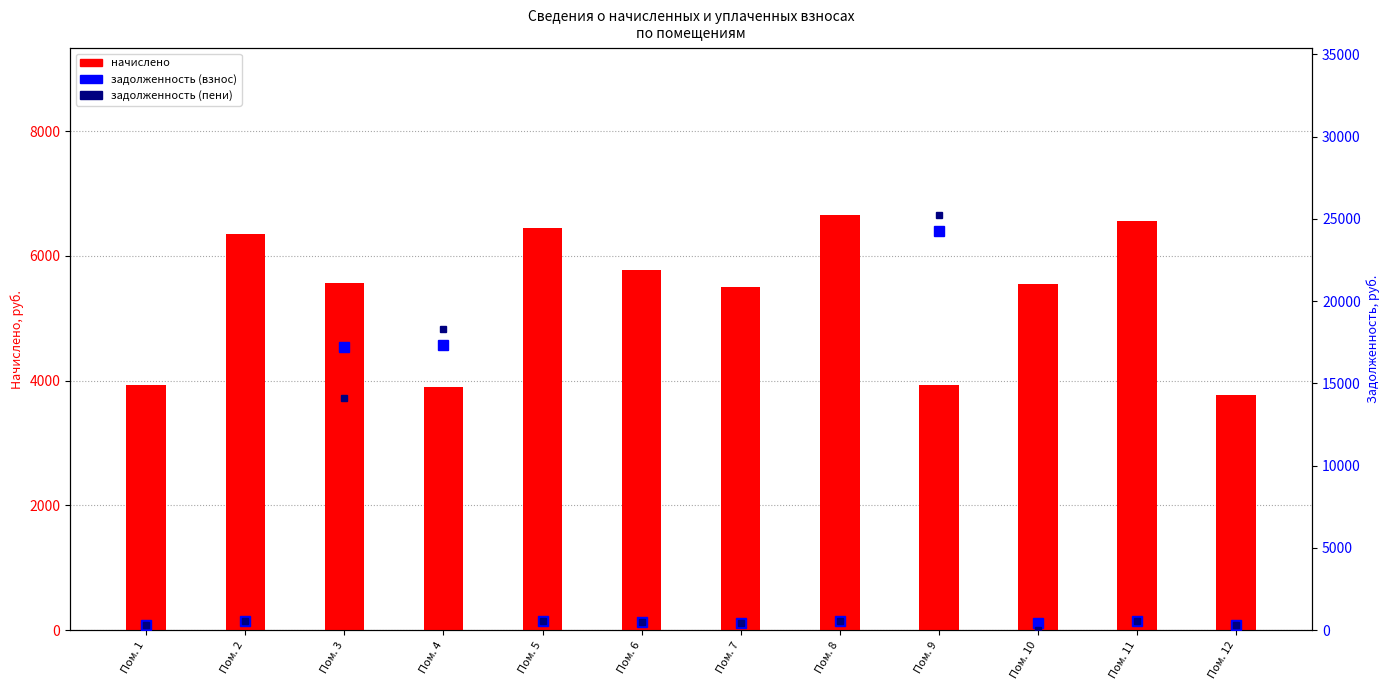

What is the difference between the second highest and minimum values in the задолженность (взнос) series?

17036.3